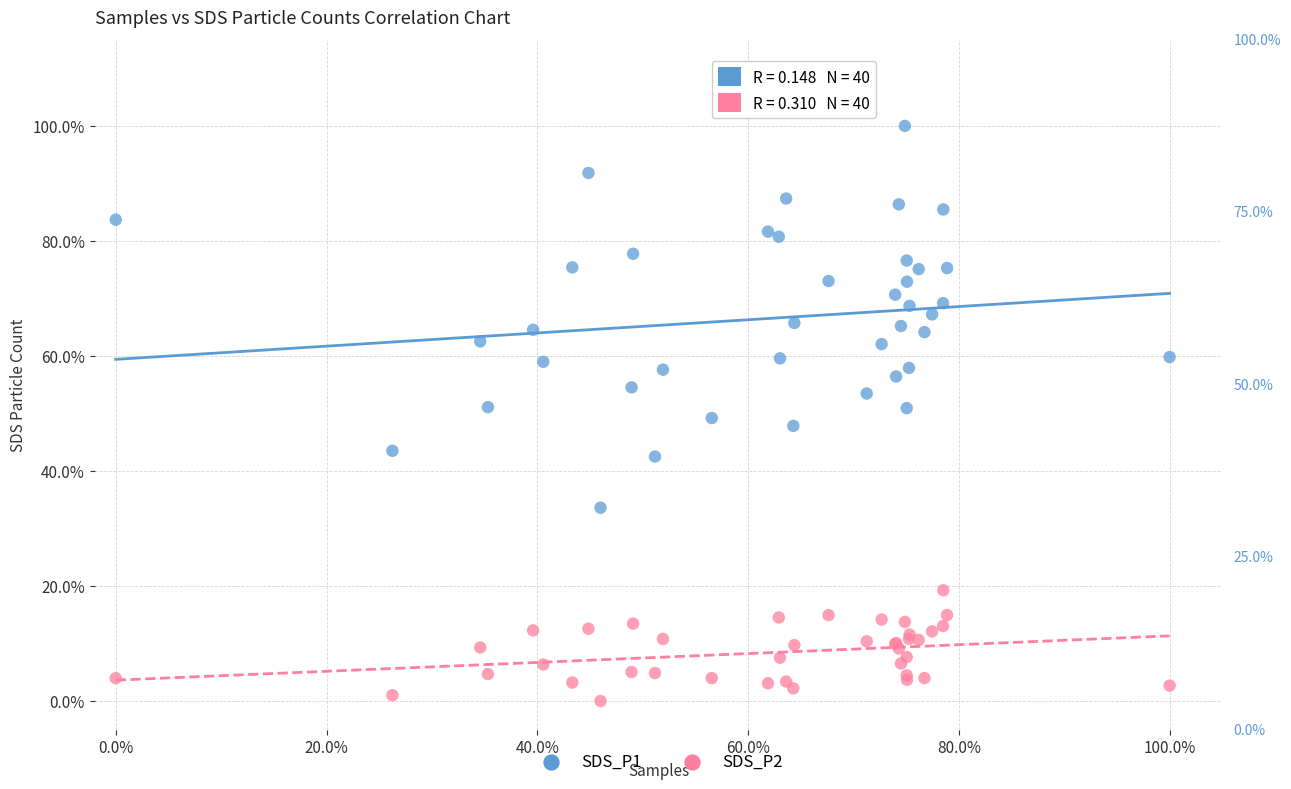

Which series has the largest Y range (max minus min)?

SDS_P1